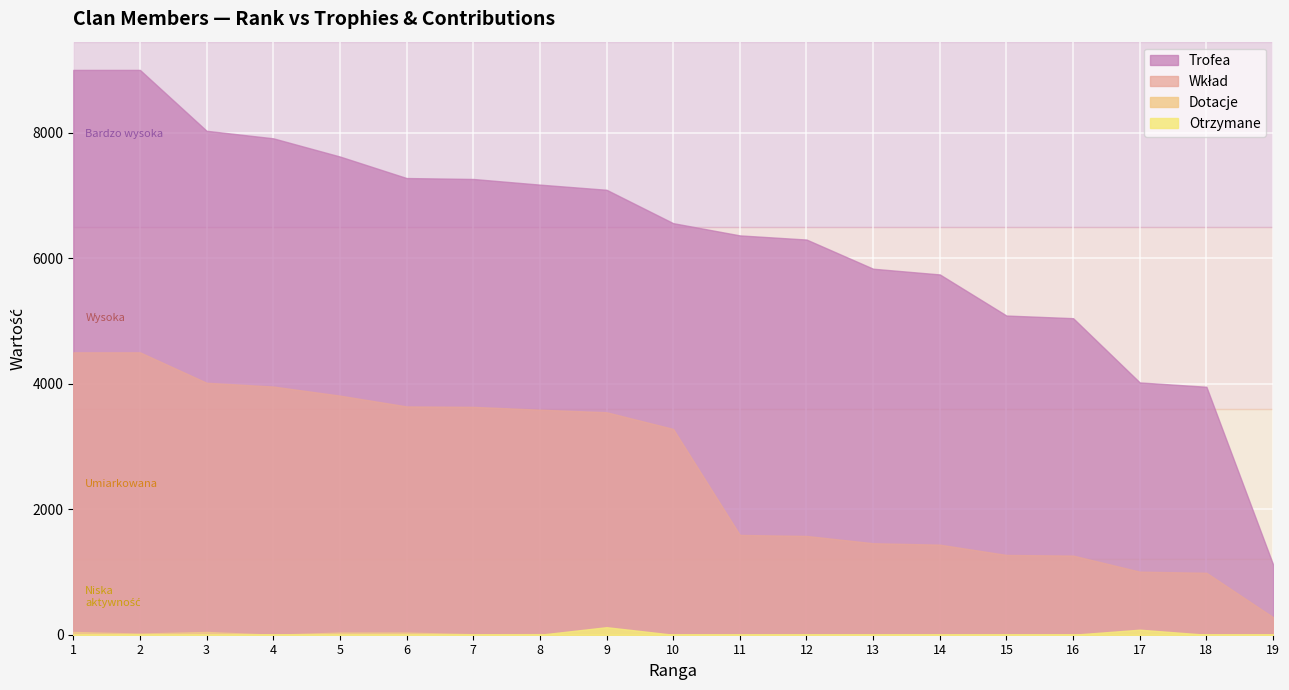

Rank the series by their maximum value, from lowest to highest.

Dotacje, Otrzymane, Wkład, Trofea